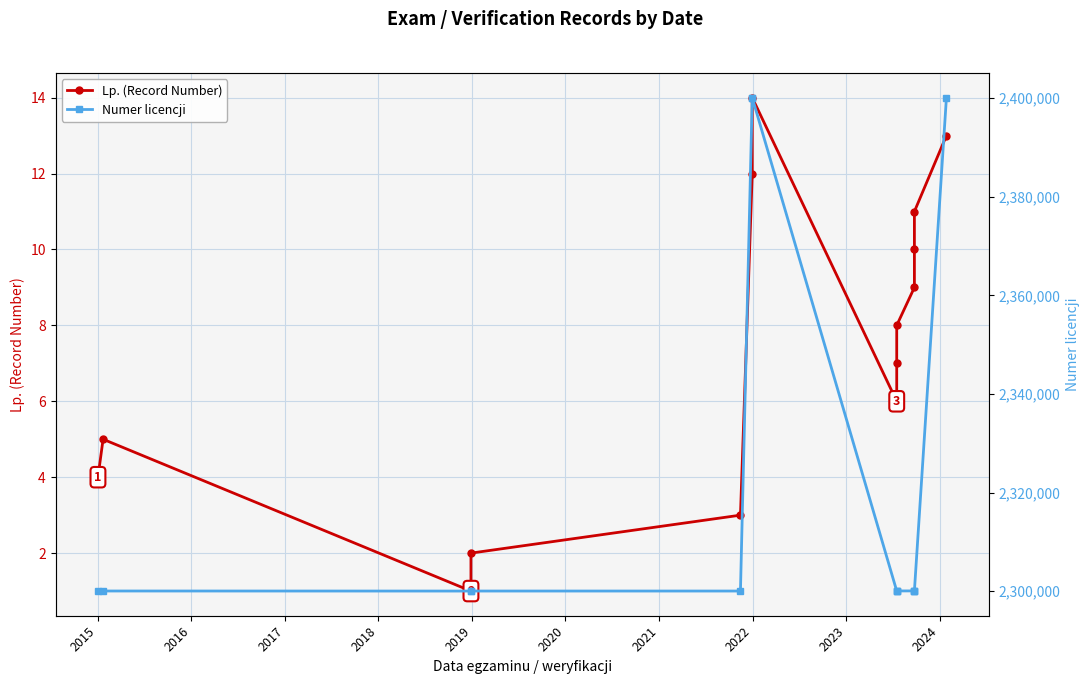

How many series are shown in this chart?

2